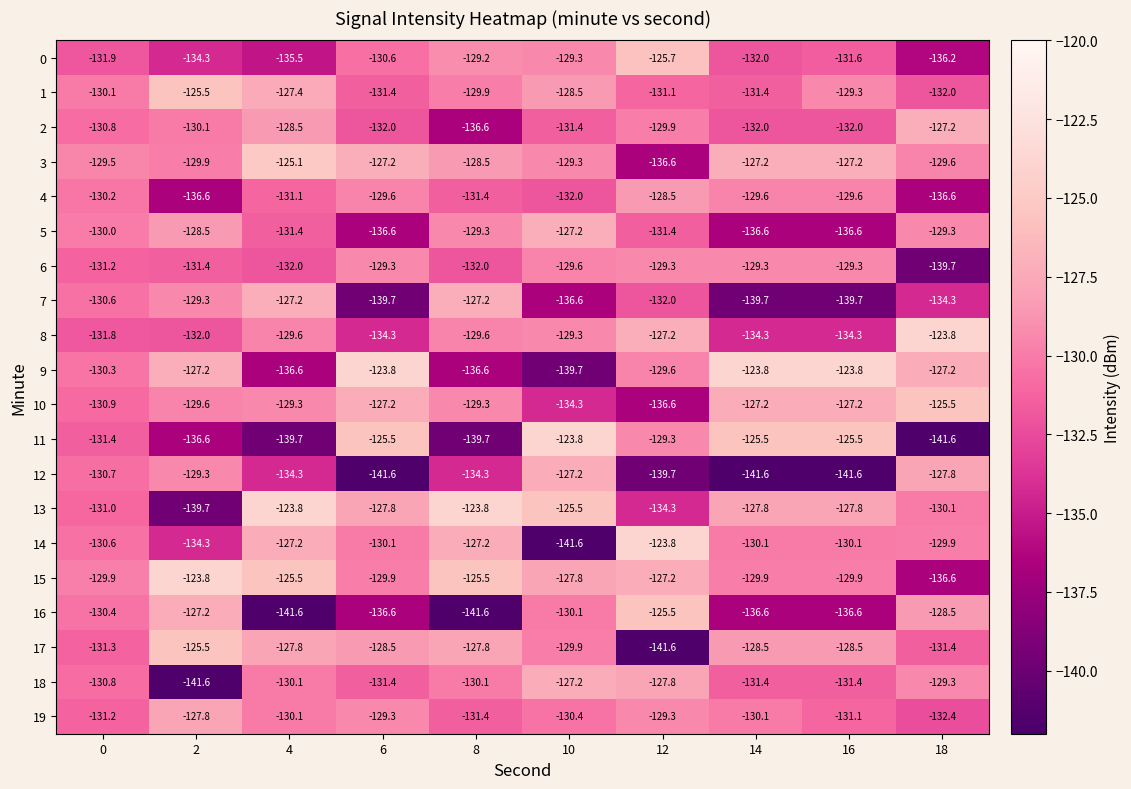

Where does the 10 series first go above -129?

6